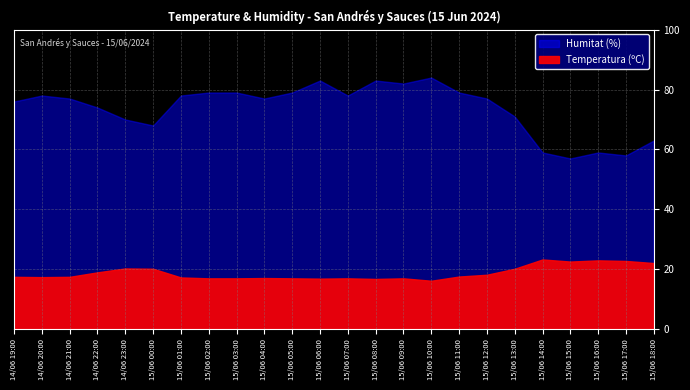

The Temperatura (ºC) series shows 13.8 at 15/06 16:00. True or false?

False